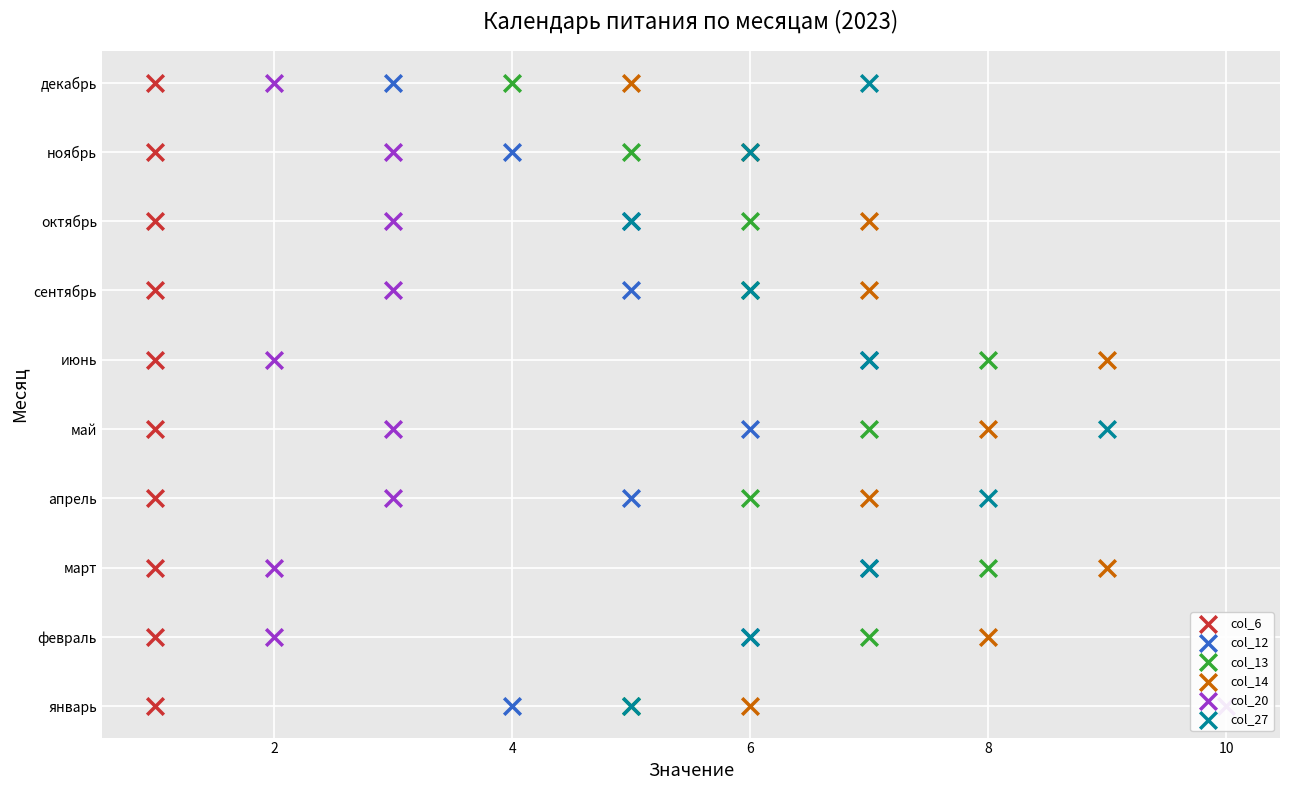

What is the total value across all series at 4?

12